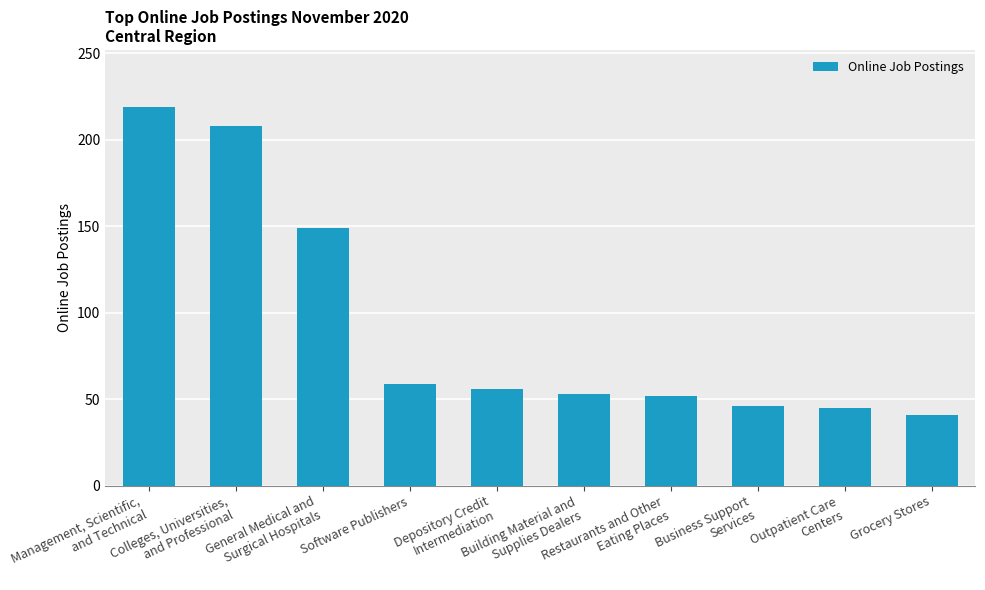

What is the maximum value shown in the chart?

219